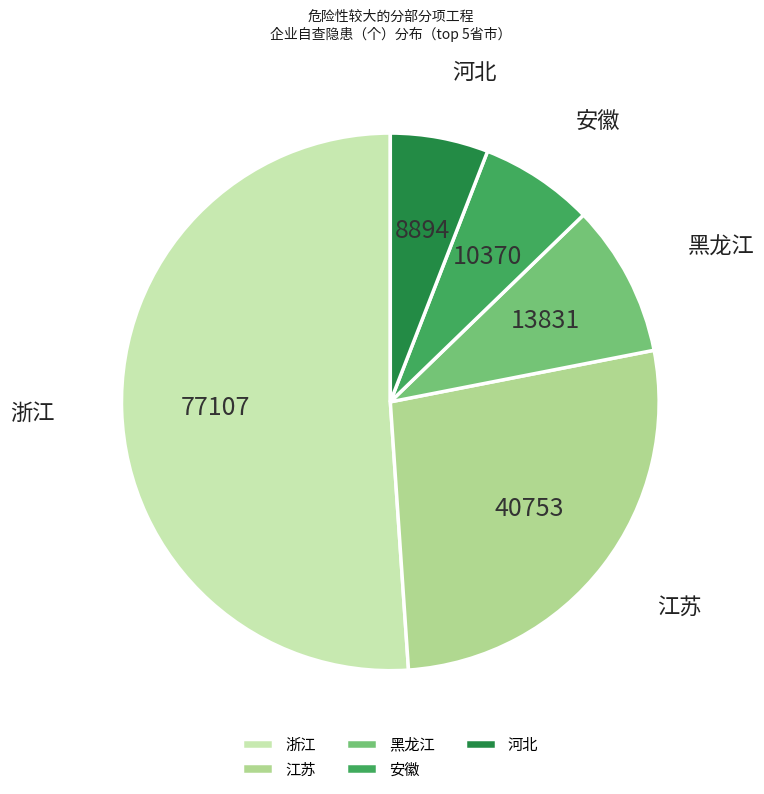

Between 浙江 and 黑龙江, which is larger?

浙江